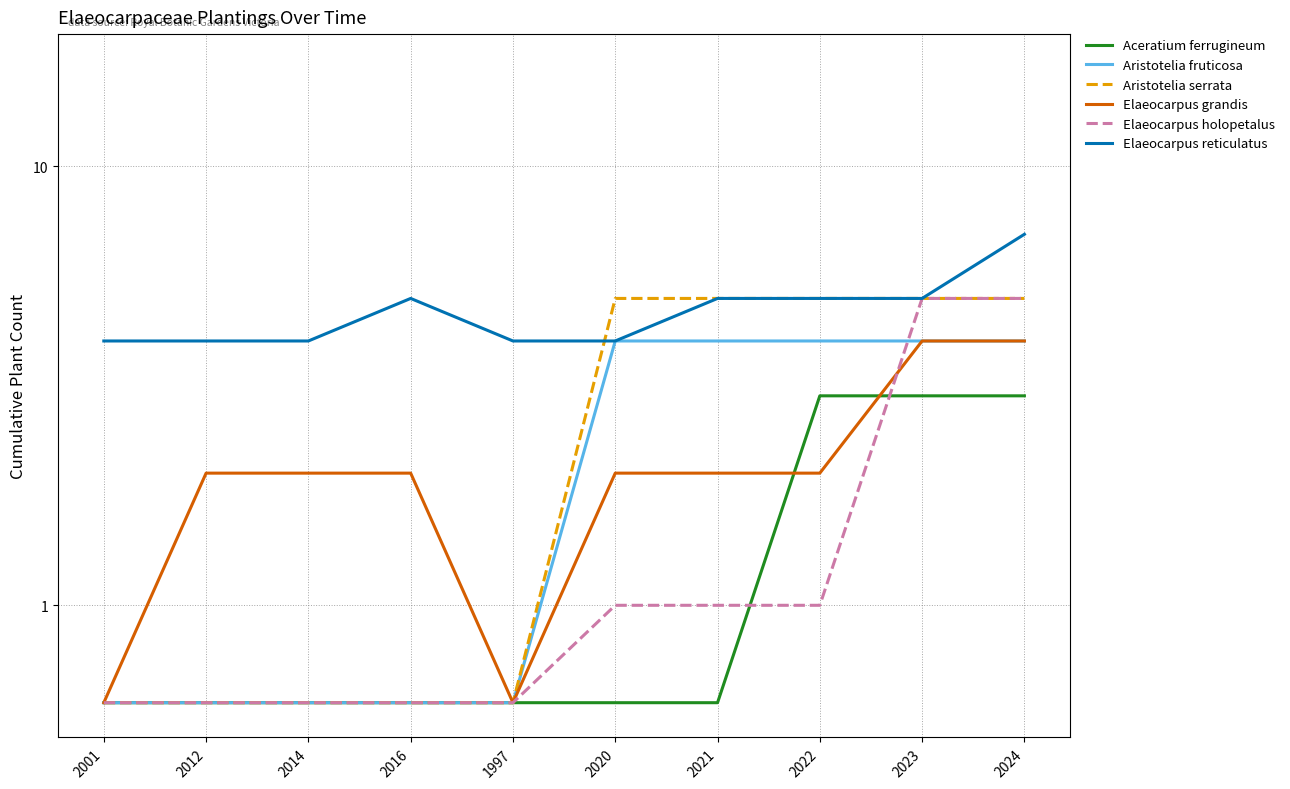

What is the highest value of the Aristotelia serrata series?

5.0